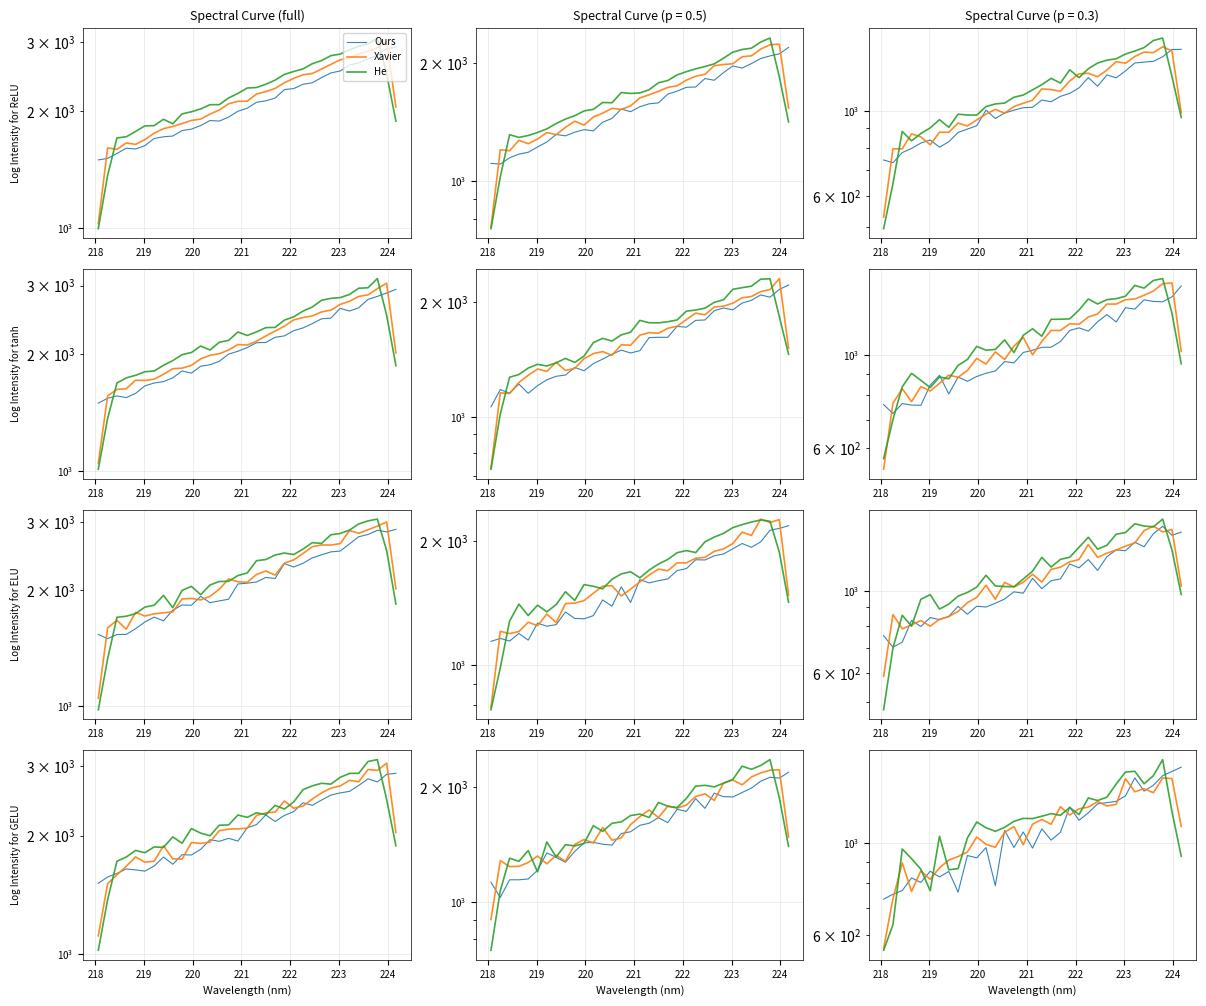

Which series has the largest total across all categories?

He